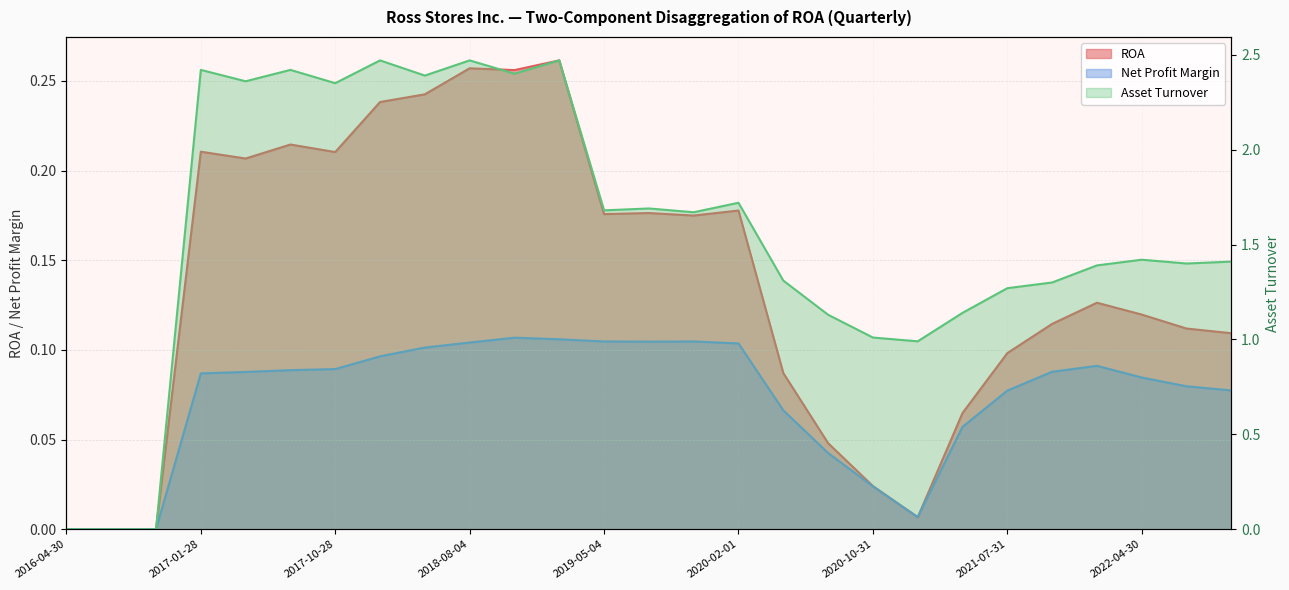

In ROA, how many points are lower than both neighbors (excluding endpoints)?

6